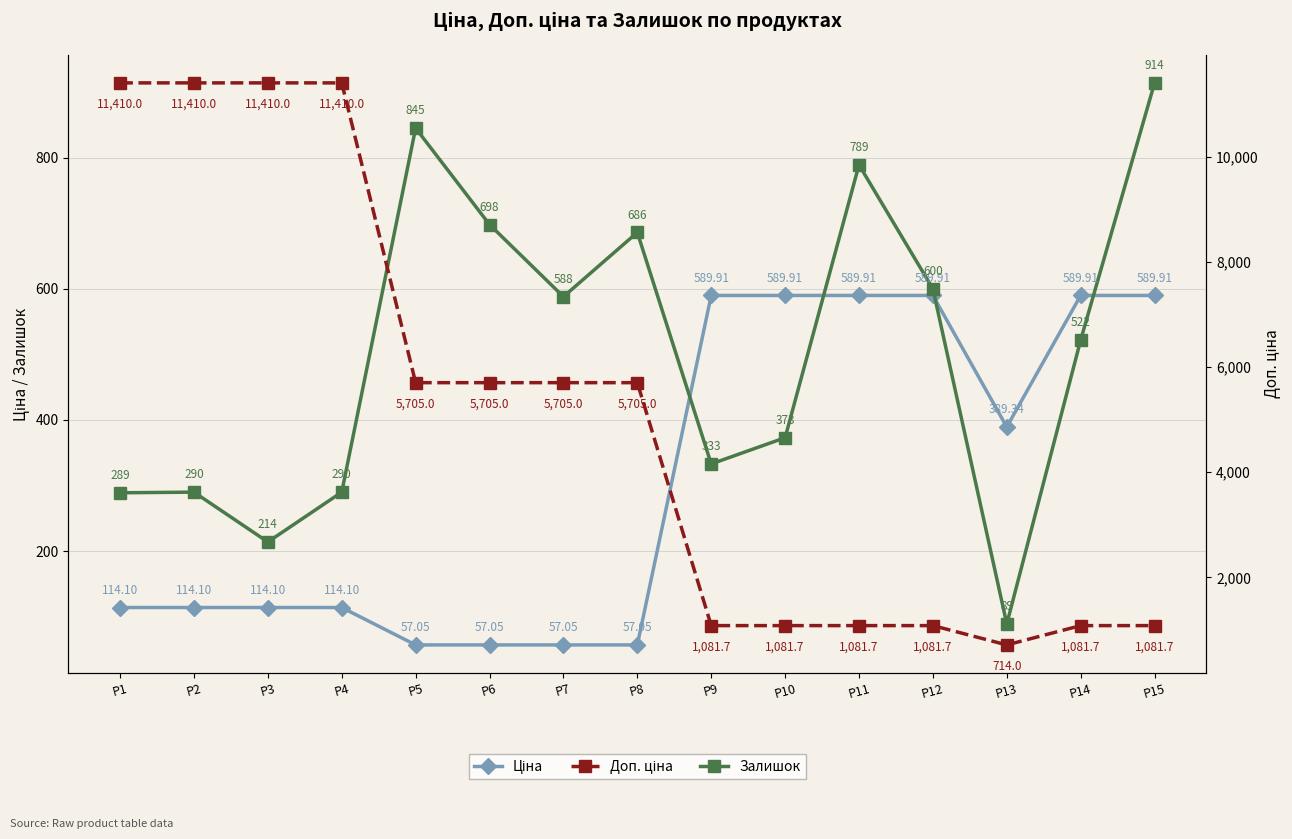

Is it true that Доп. ціна equals 6698.6 at P4?

False